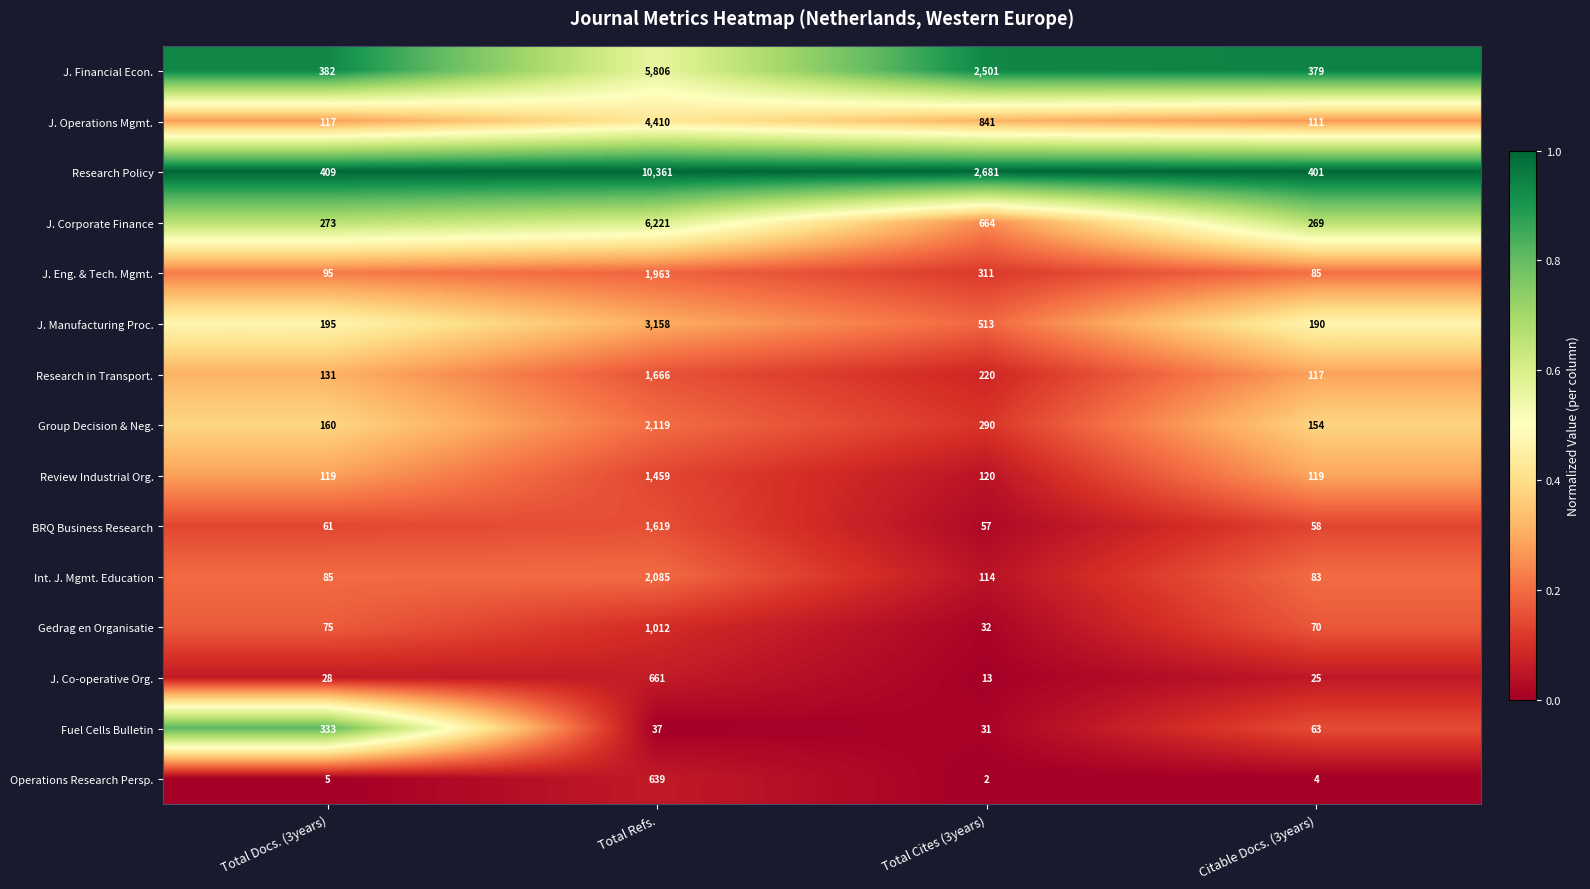

At which category is the sum across all series the highest?

Total Refs.